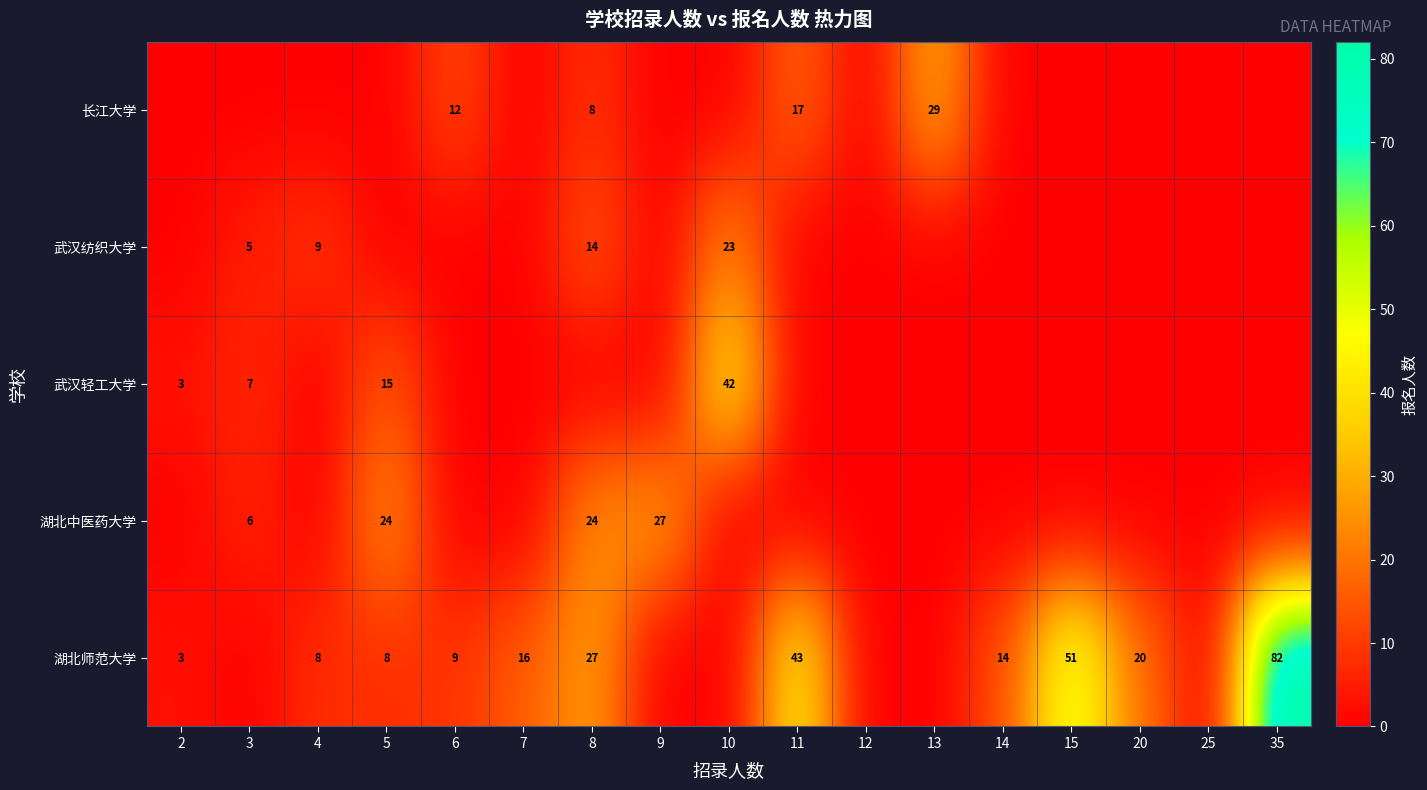

Rank the series at 25 from lowest to highest value.

长江大学, 武汉纺织大学, 武汉轻工大学, 湖北中医药大学, 湖北师范大学